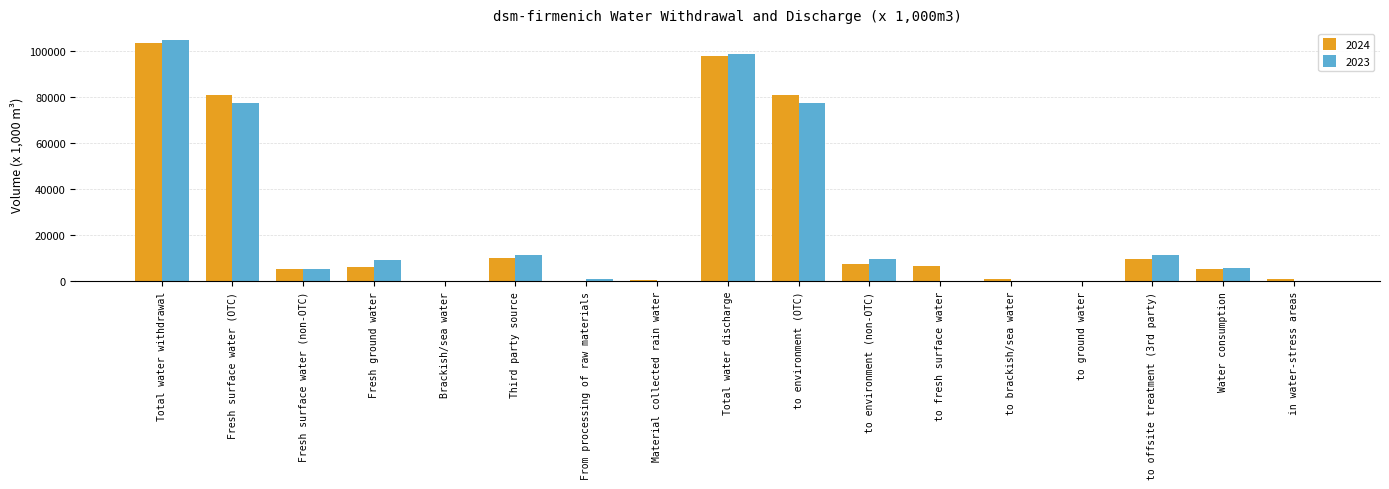

What is the difference between the 2023 values at Fresh surface water (OTC) and From processing of raw materials?

76600